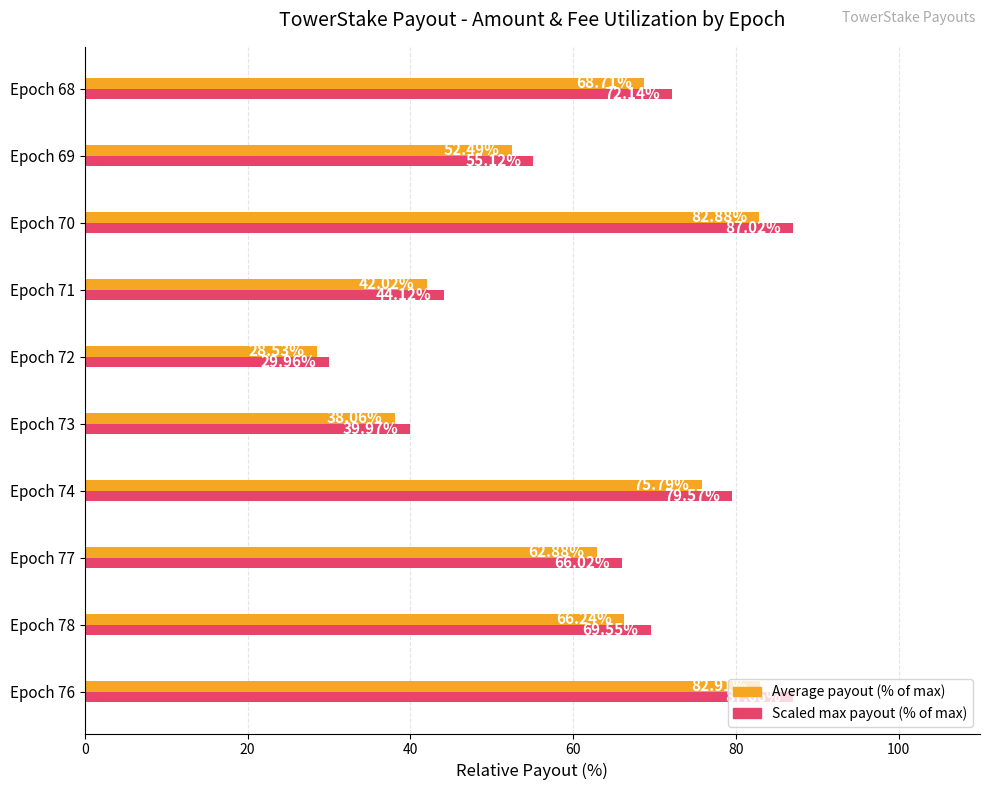

How many data points does each series have?

10